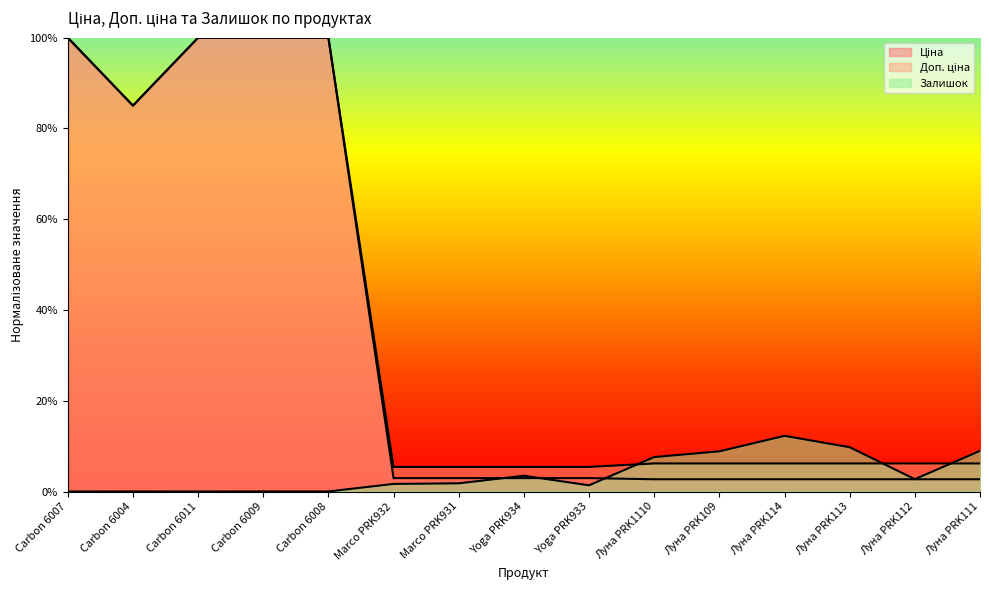

Rank the series at Луна PRK109 from highest to lowest value.

Залишок, Доп. ціна, Ціна